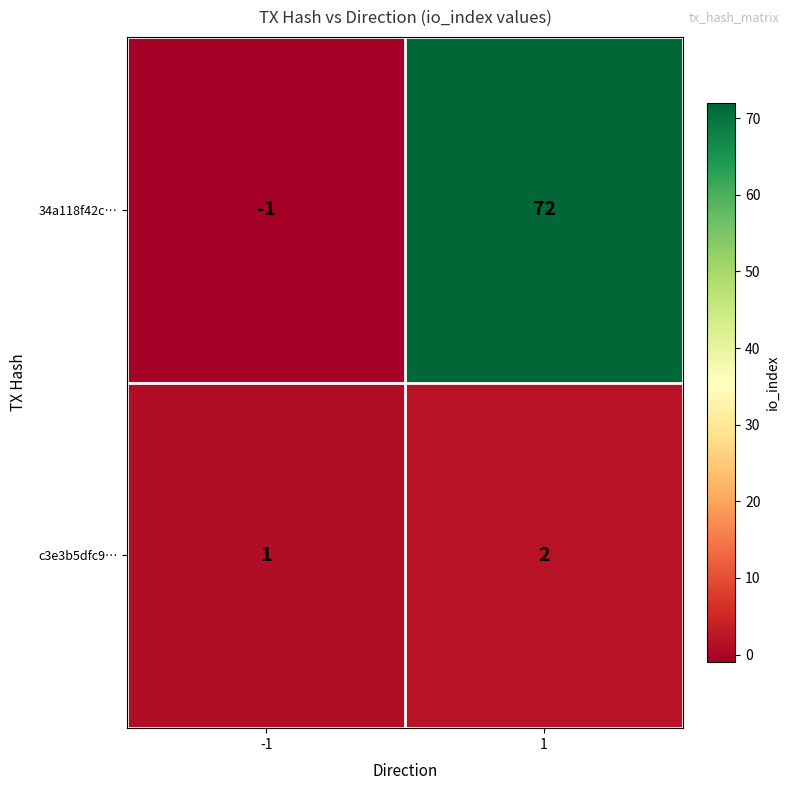

What is the difference between the highest and lowest values at -1?

2